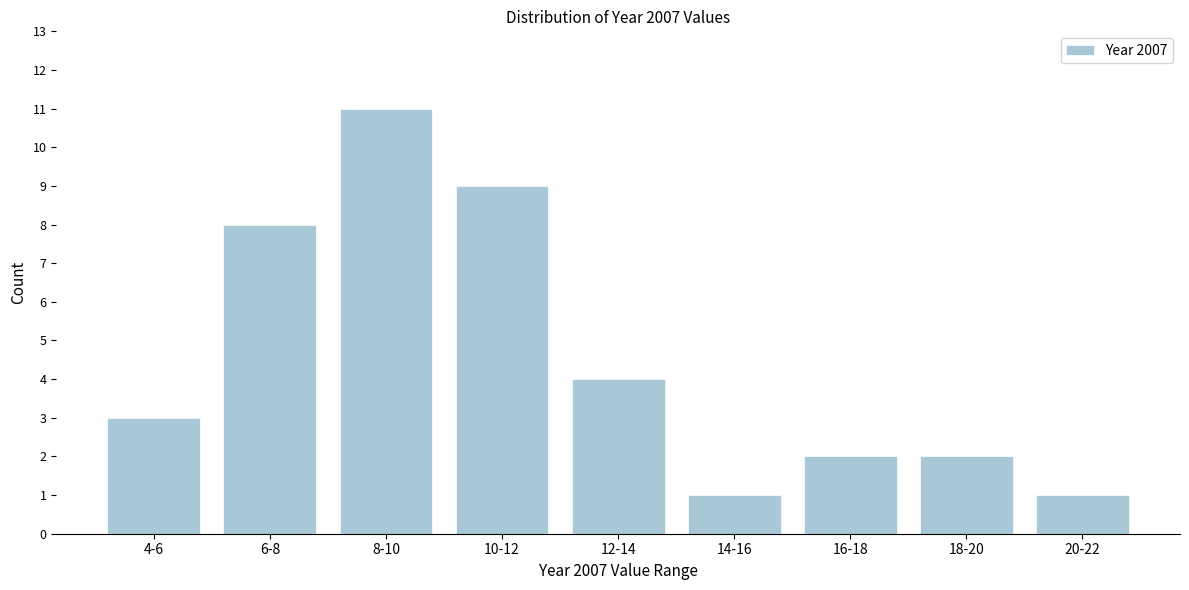

Reading right to left, transcribe all the data shown in this chart.

1	2	2	1	4	9	11	8	3